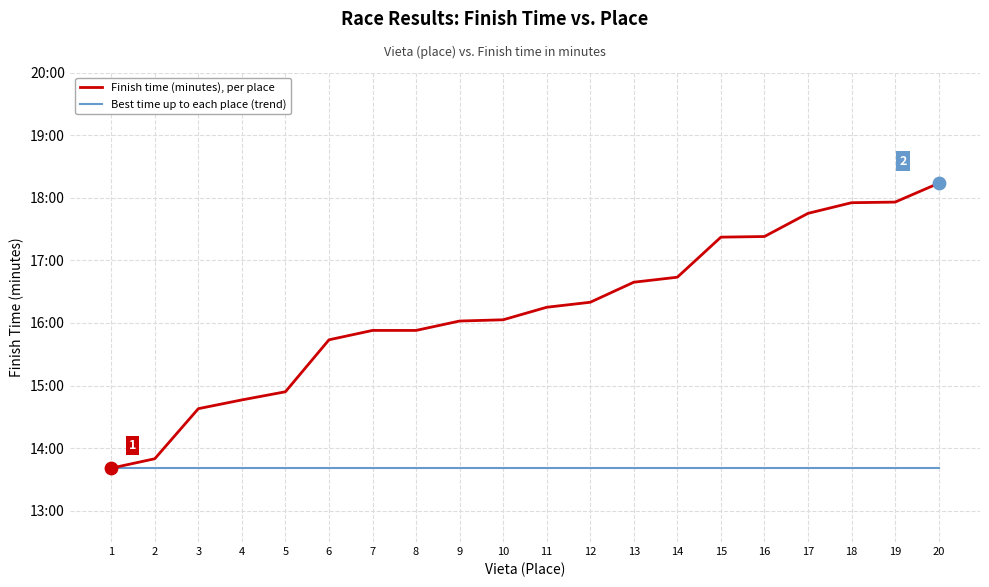

At which category is the sum across all series the highest?

20